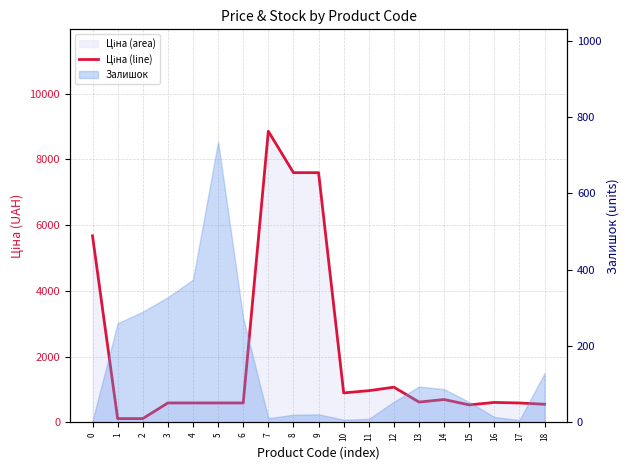

Rank the categories by value from lowest to highest.

1, 2, 15, 18, 17, 3, 4, 5, 6, 16, 13, 14, 10, 11, 12, 0, 8, 9, 7